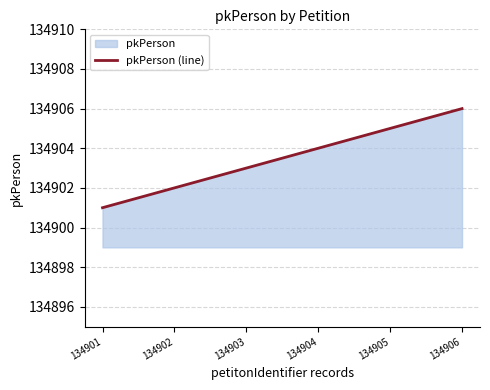

What is the average value?

134904